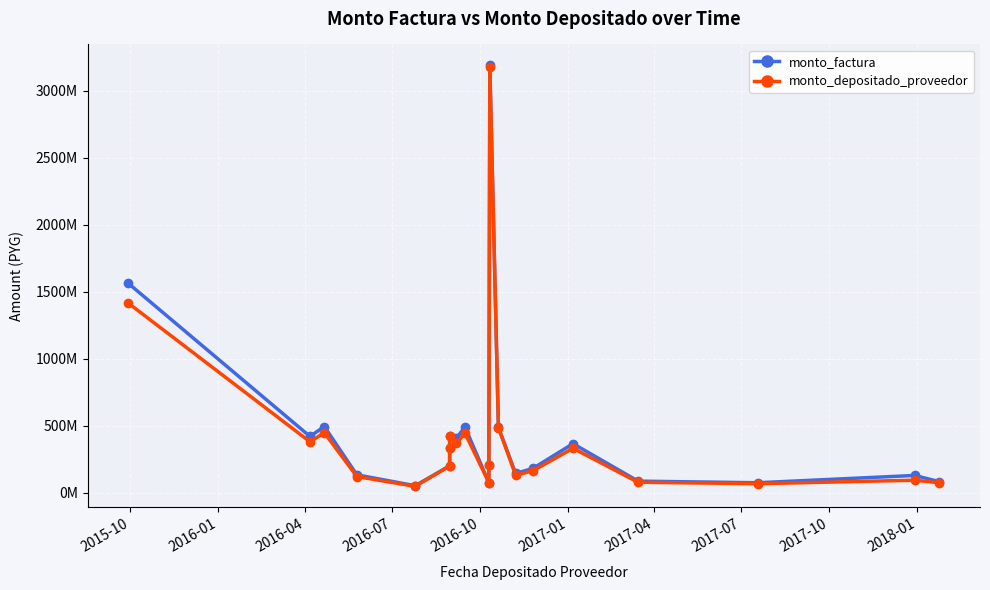

In monto_depositado_proveedor, how many points are lower than both neighbors (excluding endpoints)?

6